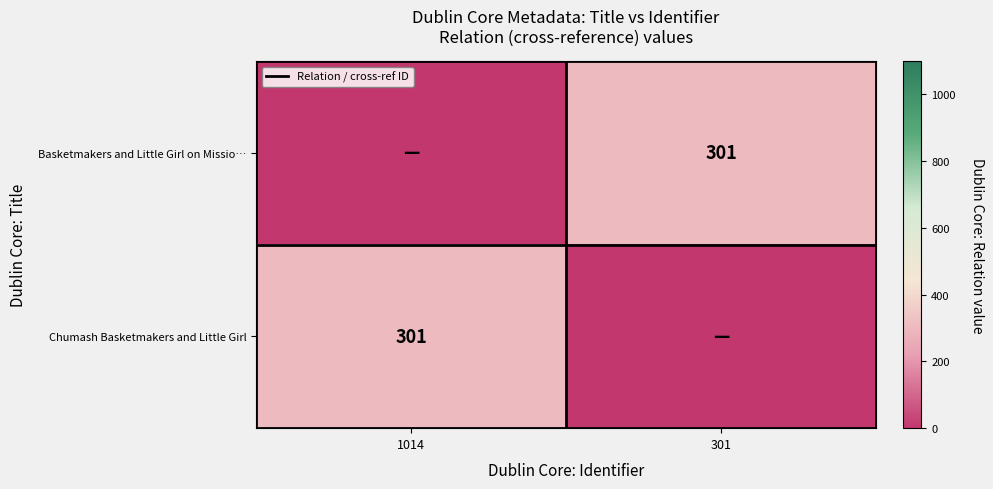

The Basketmakers and Little Girl on Missio… series shows 301 at 301. True or false?

True